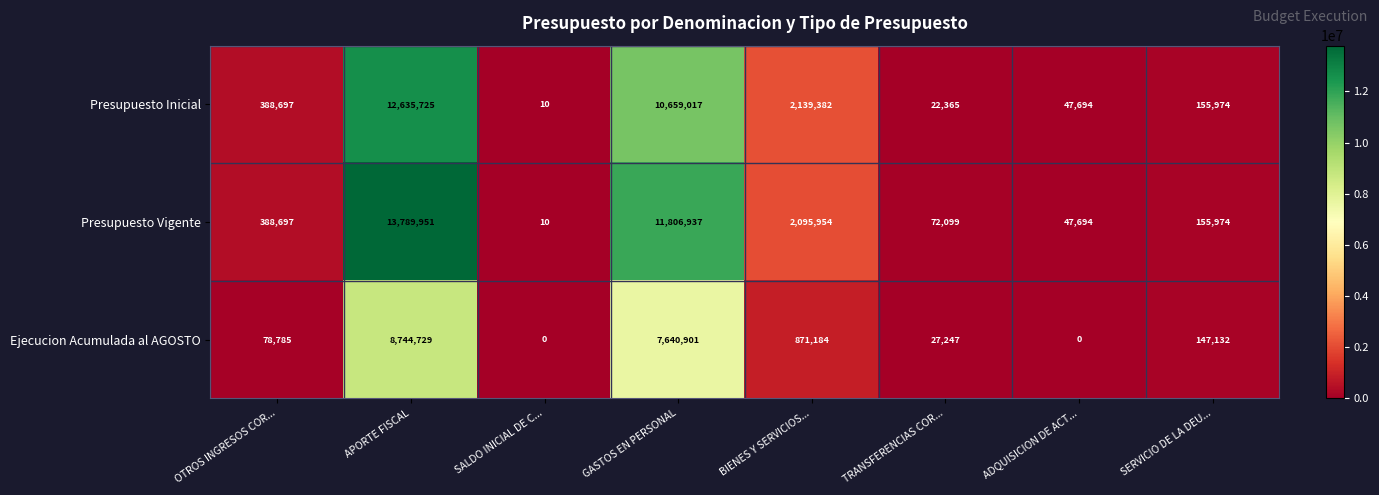

Which series changed the most between APORTE FISCAL and SALDO INICIAL DE C...?

Presupuesto Vigente